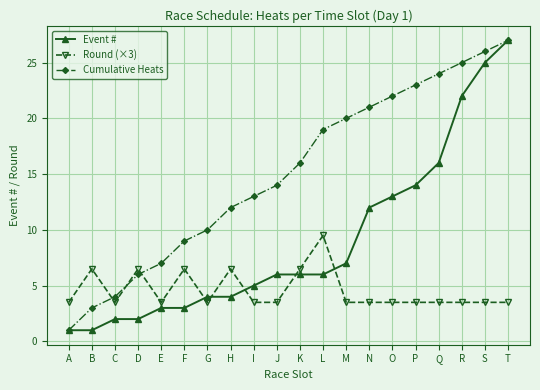

How many lines are shown in the chart?

3